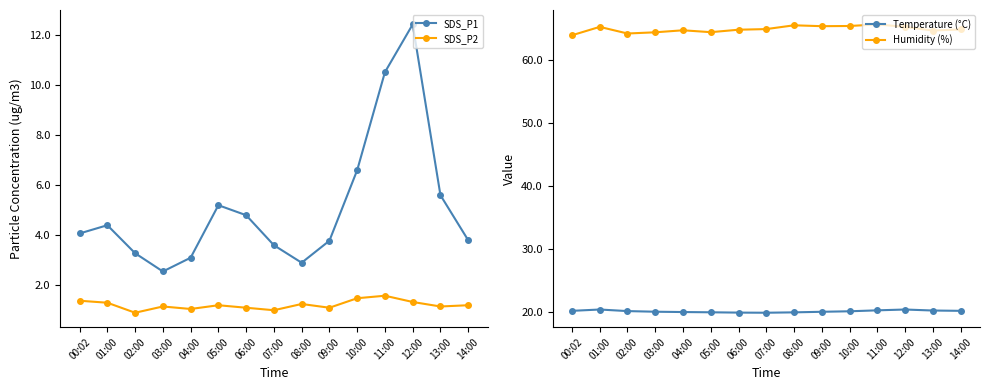

How many data points in SDS_P1 are above 4?

8